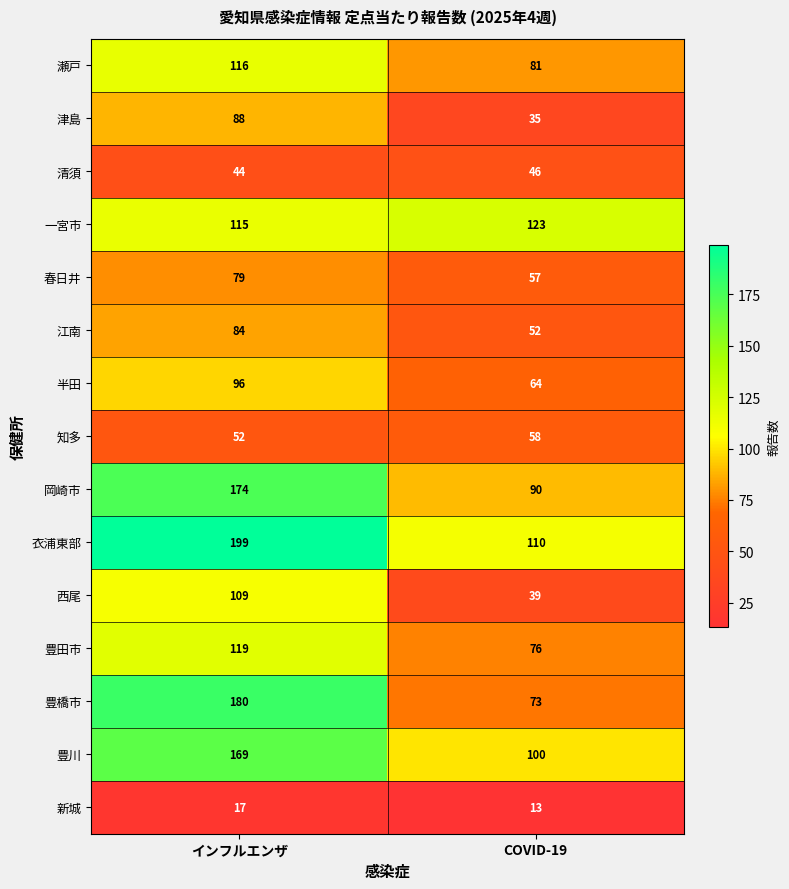

How many data points does each series have?

2